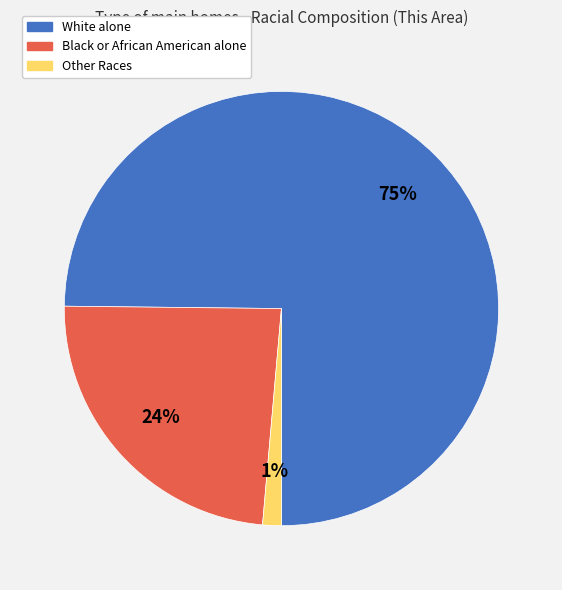

Combined, do White alone and Other Races account for over 50%?

Yes